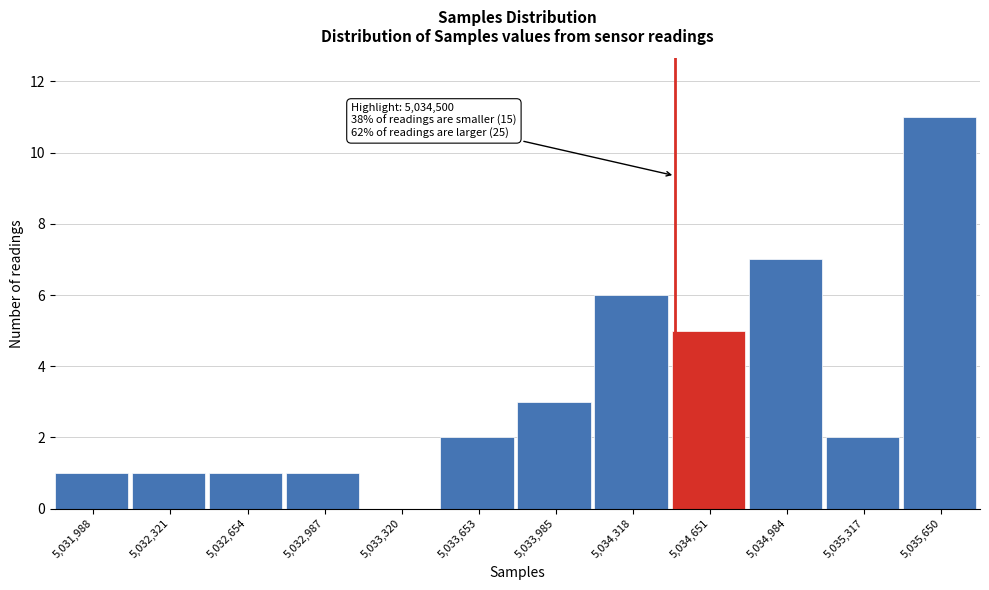

Over which range of the x-axis is the bar tallest?

5035500 to 5035800